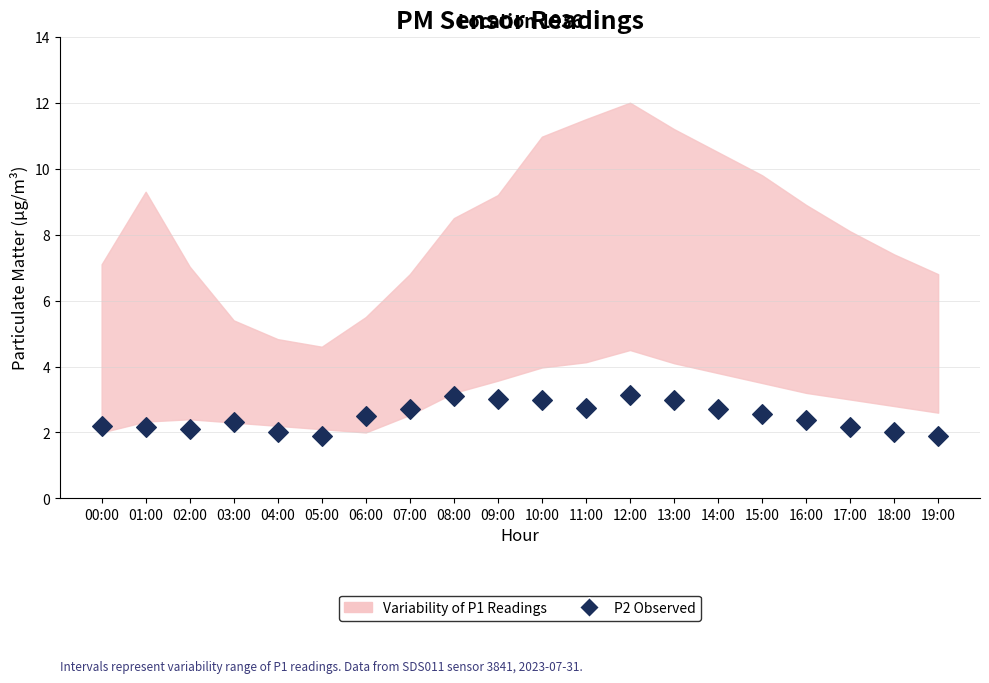

What is the range of Y values (max minus min)?

1.2